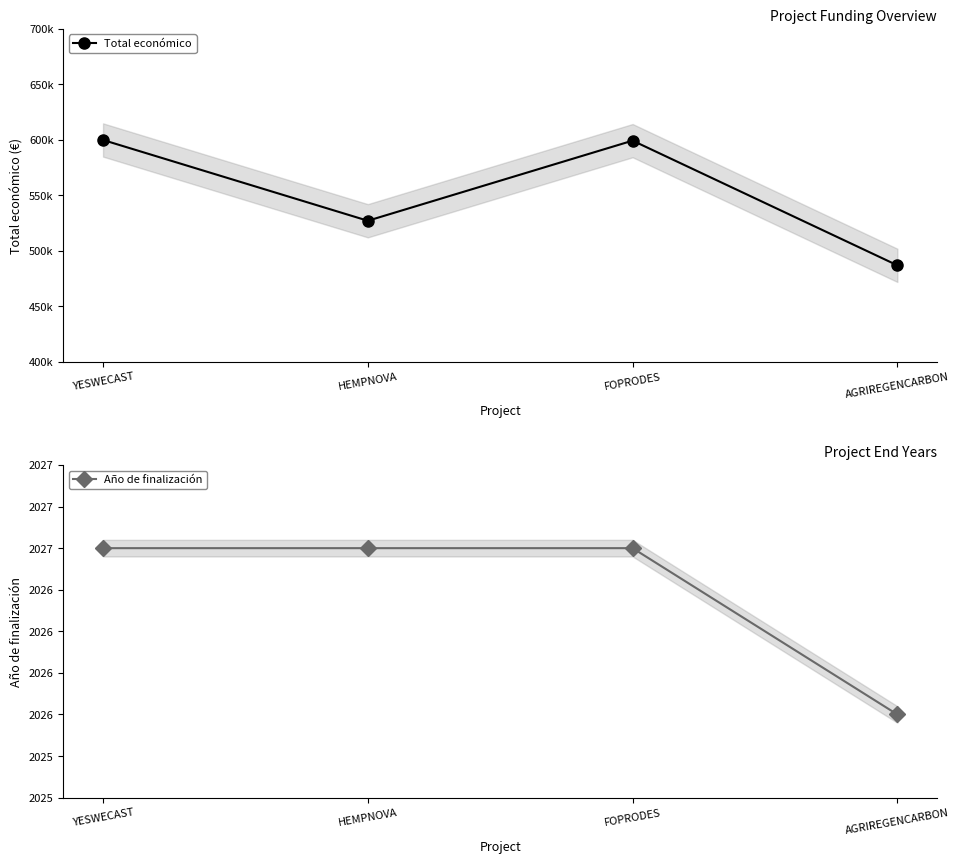

What is the difference between the Total económico values at HEMPNOVA and AGRIREGENCARBON?

40206